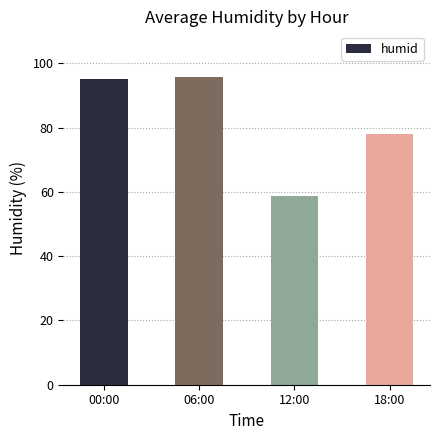

What is the ratio of the value at 12:00 to the value at 18:00?

0.8